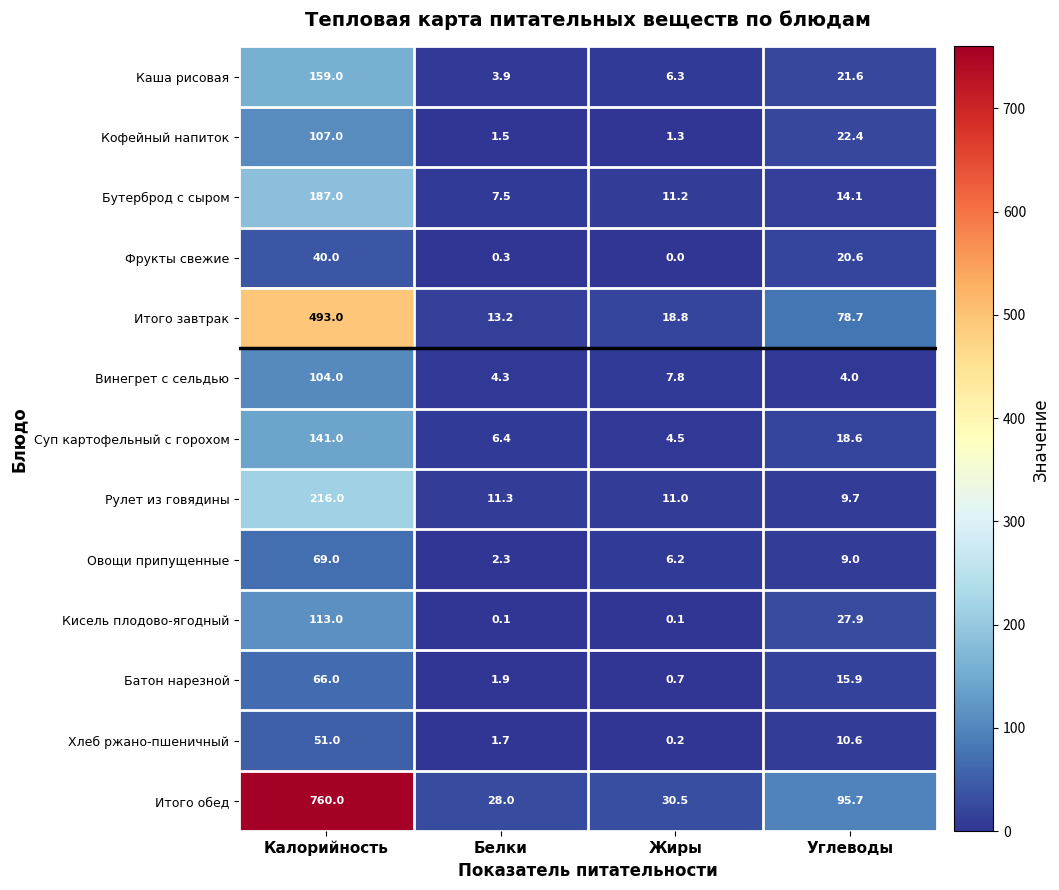

The value of Каша рисовая at Белки is 3.9. True or false?

True